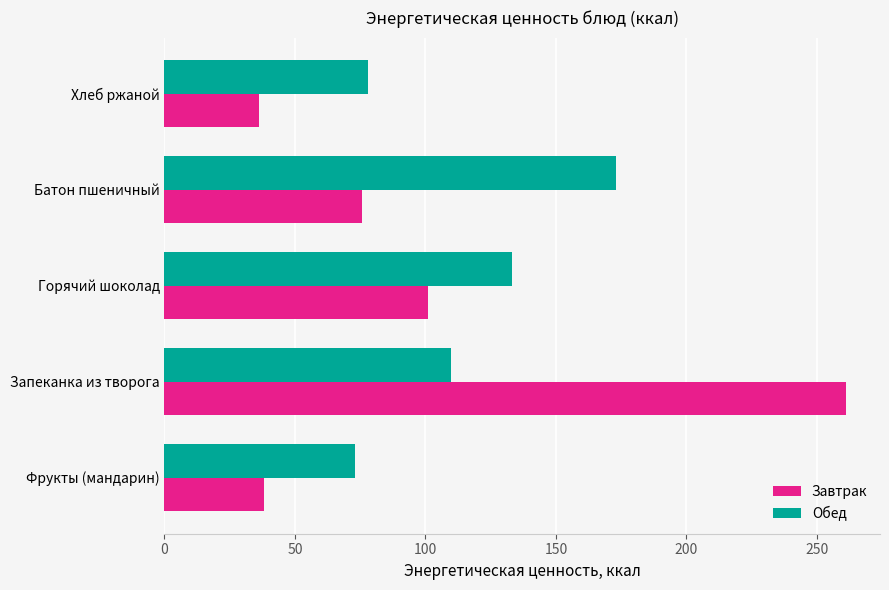

Which series has the largest total across all categories?

Обед